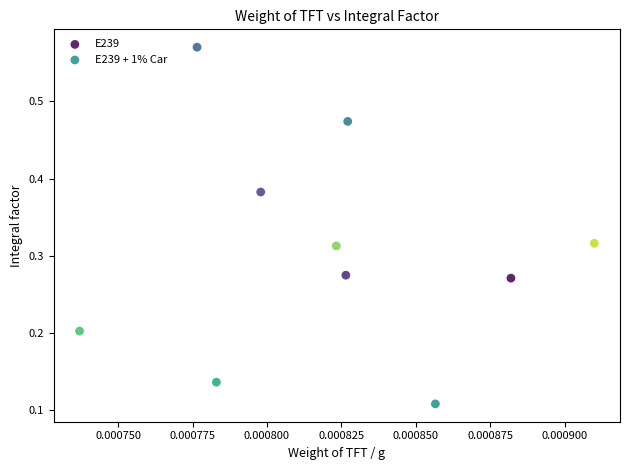

Which series contains the lowest Y value?

E239 + 1% Car